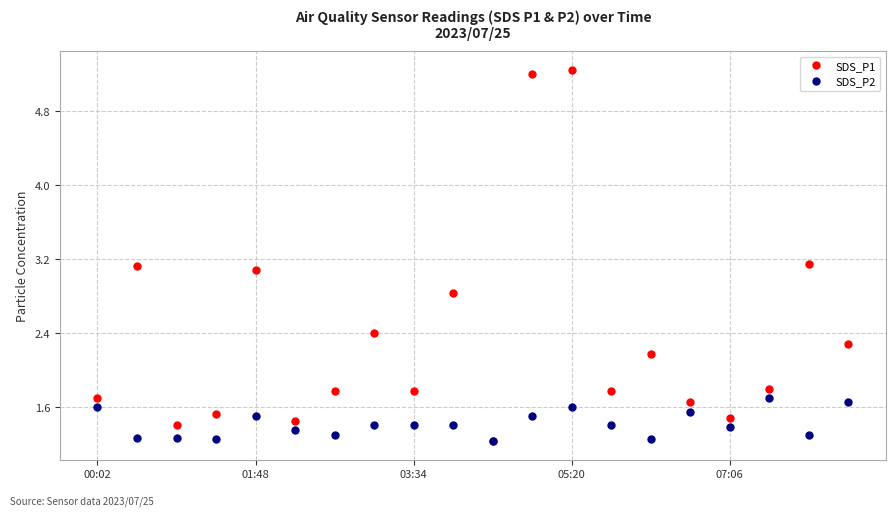

In SDS_P1, how many points are higher than both neighbors (excluding endpoints)?

7